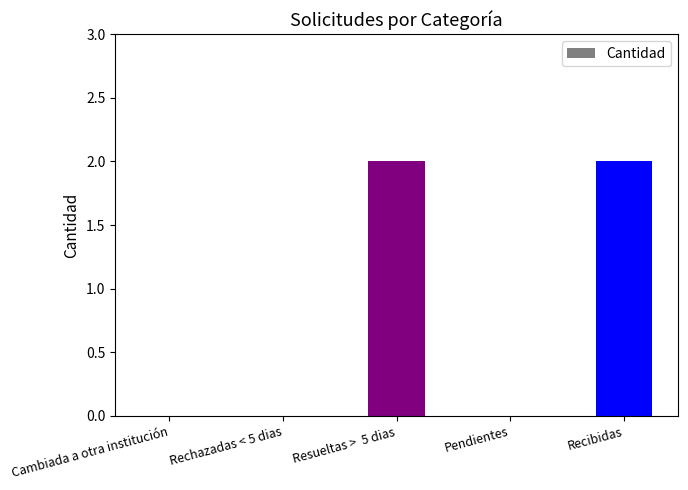

What is the sum of all values?

4